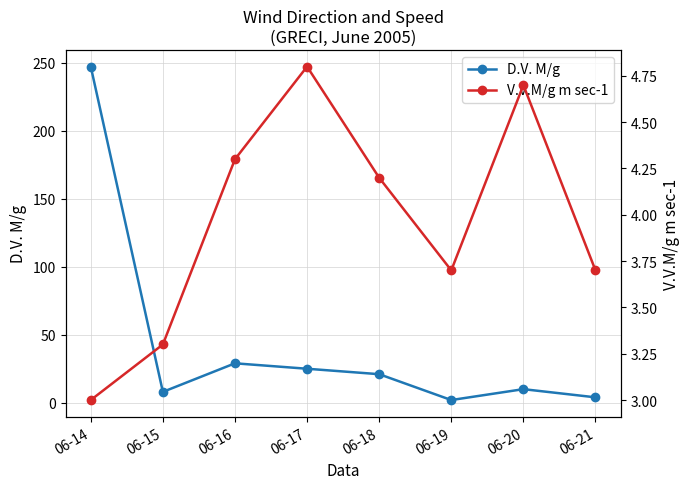

After their last crossing, which series has the higher values: D.V. M/g or V.V.M/g m sec-1?

D.V. M/g